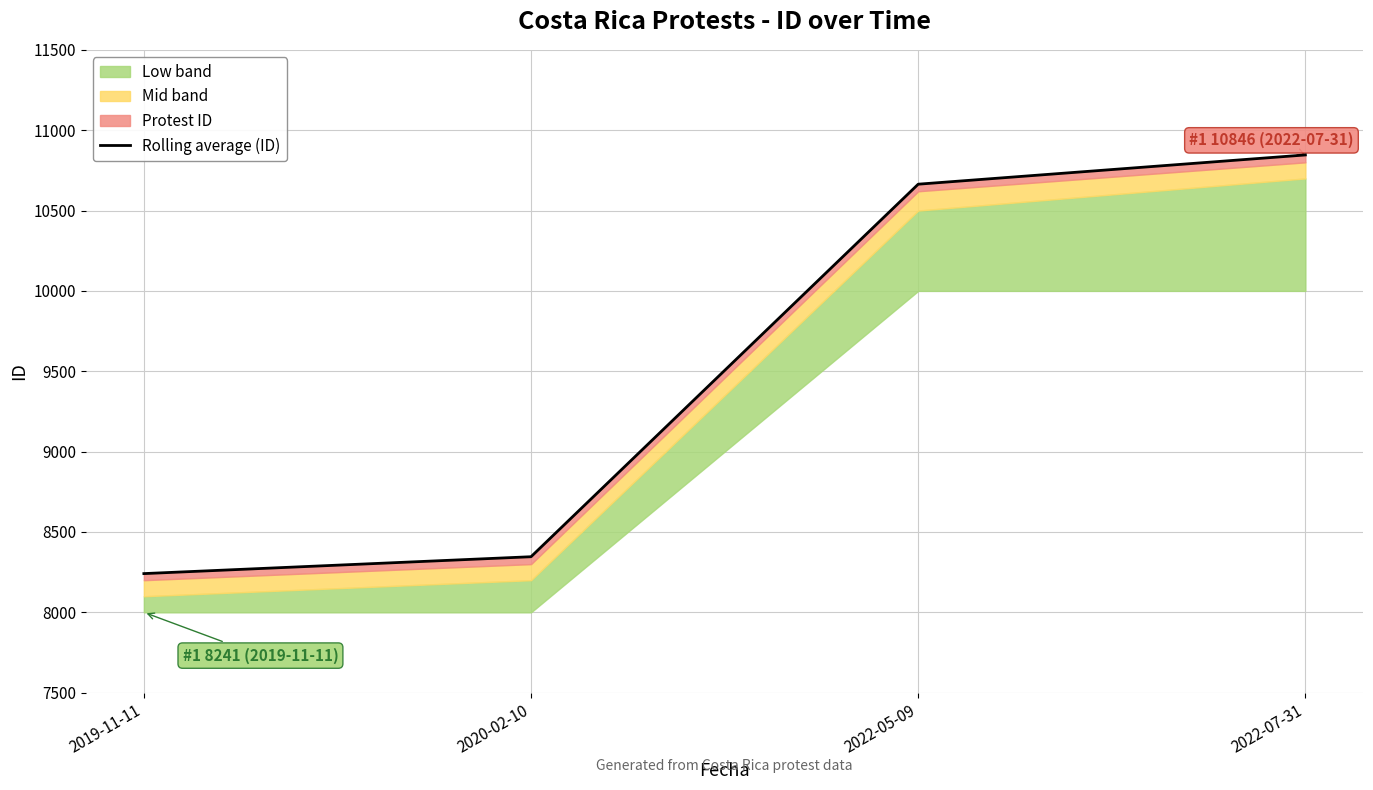

What is the difference between the values at 2019-11-11 and 2022-07-31?

2605